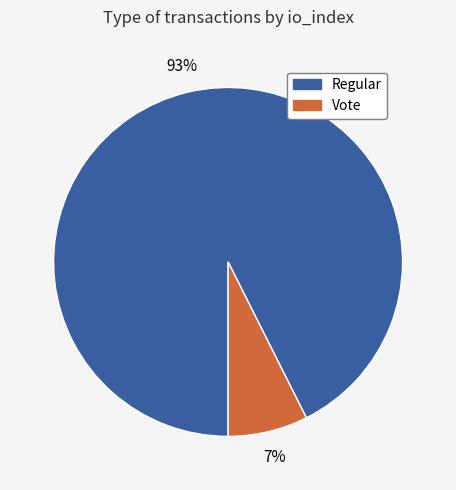

To the nearest percent, what is the combined percentage of Regular and Vote?

100%